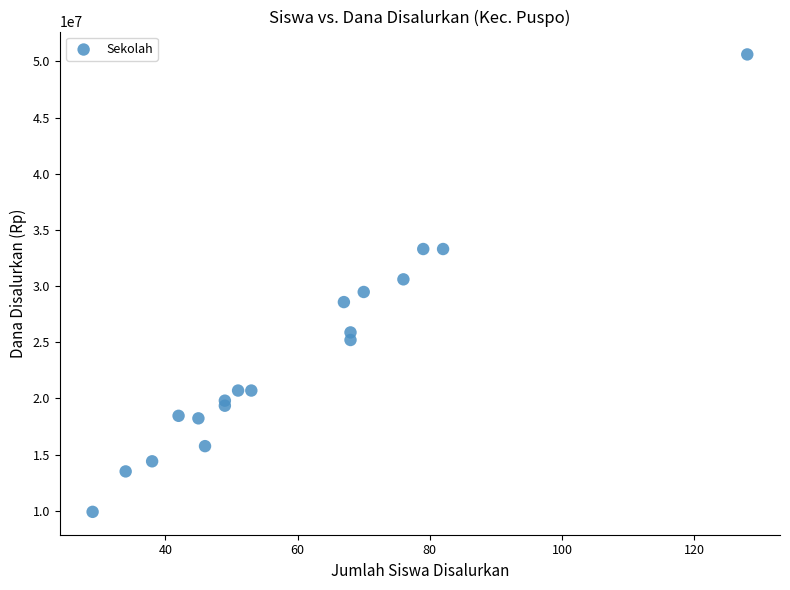

What is the range of Y values (max minus min)?

40725000